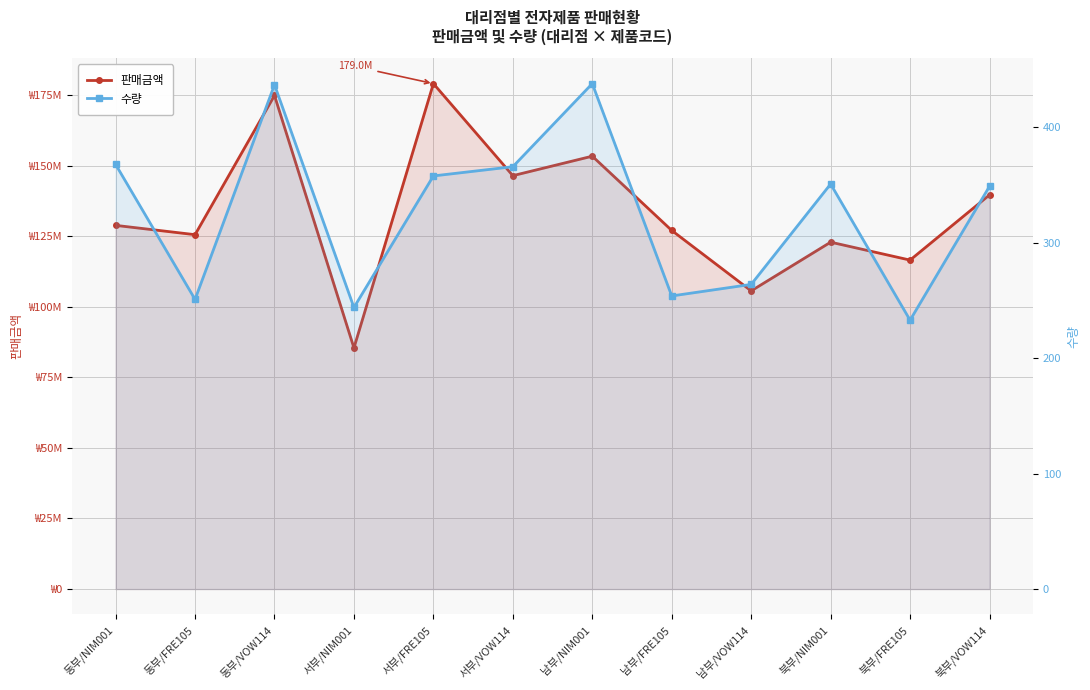

At which category is the sum across all series the highest?

서부/FRE105